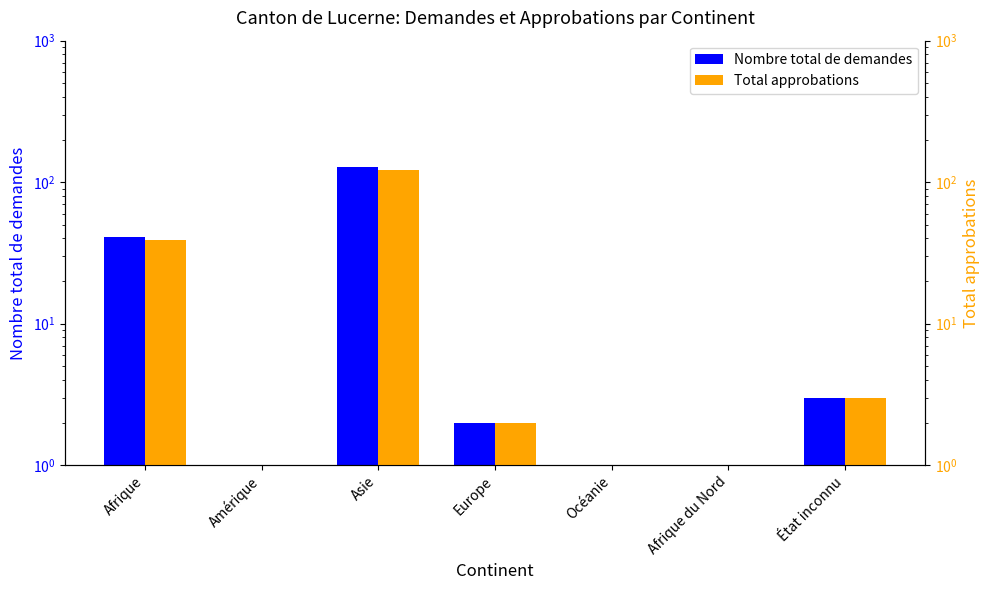

What is the sum of the Nombre total de demandes values at Europe and État inconnu?

5.0